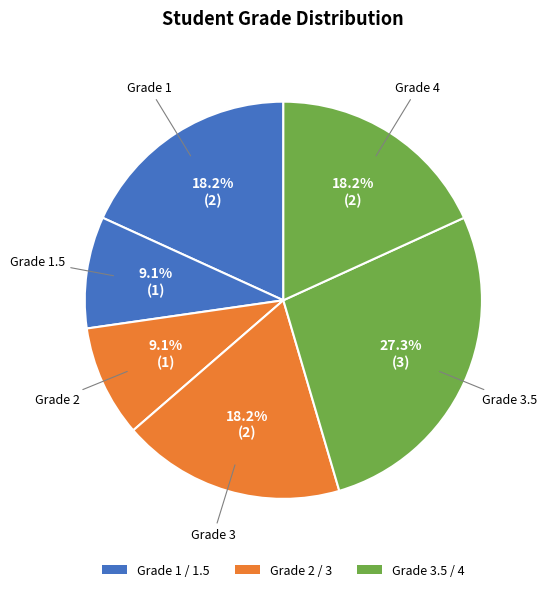

Count the number of slices in the pie.

6